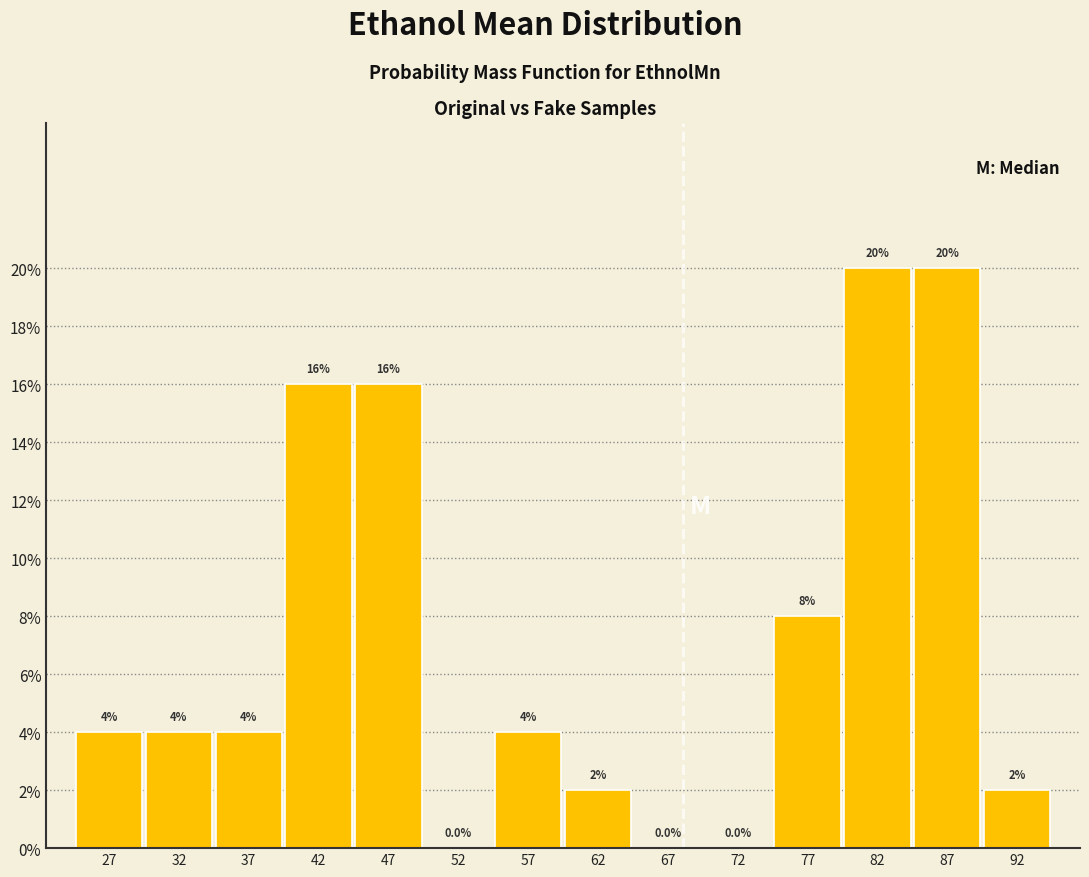

How tall is the bar that spans 30 to 35 on the x-axis?

4.0